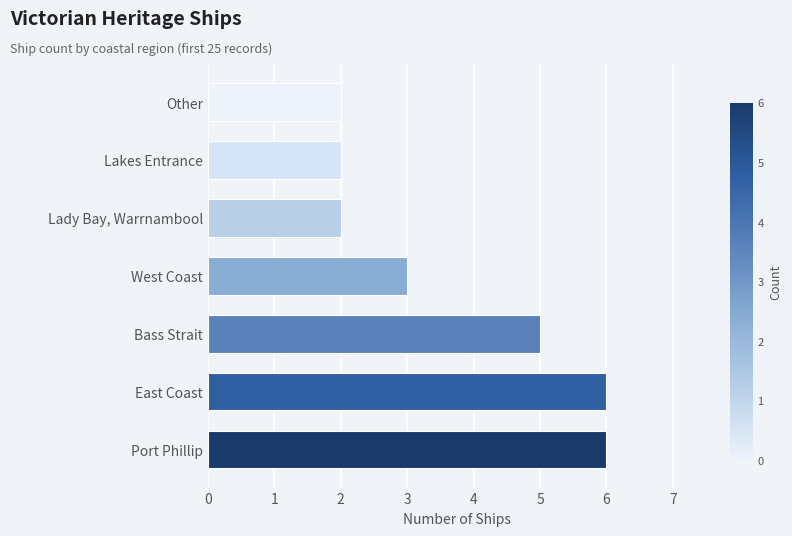

What is the approximate value at East Coast?

6